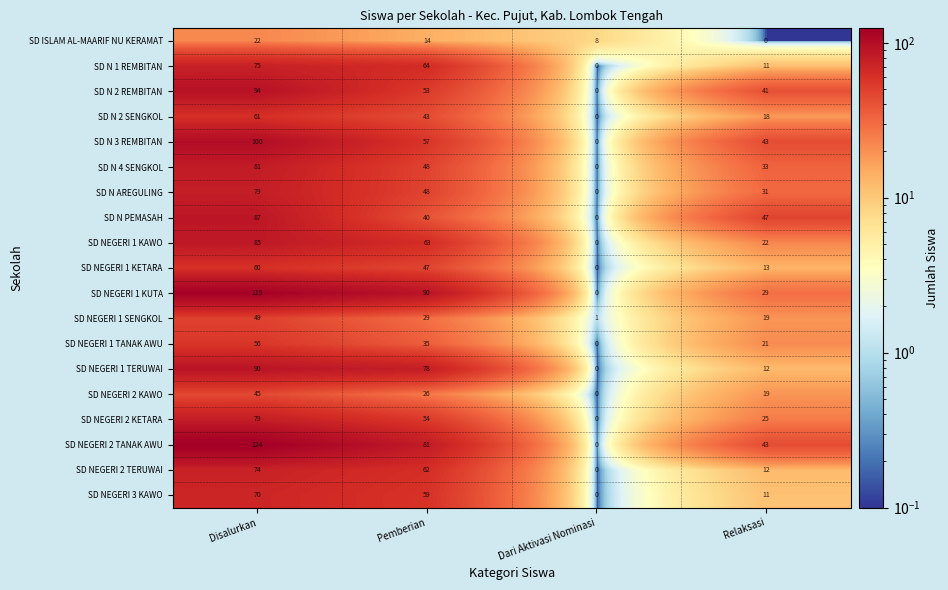

At which category is the sum across all series the highest?

Disalurkan